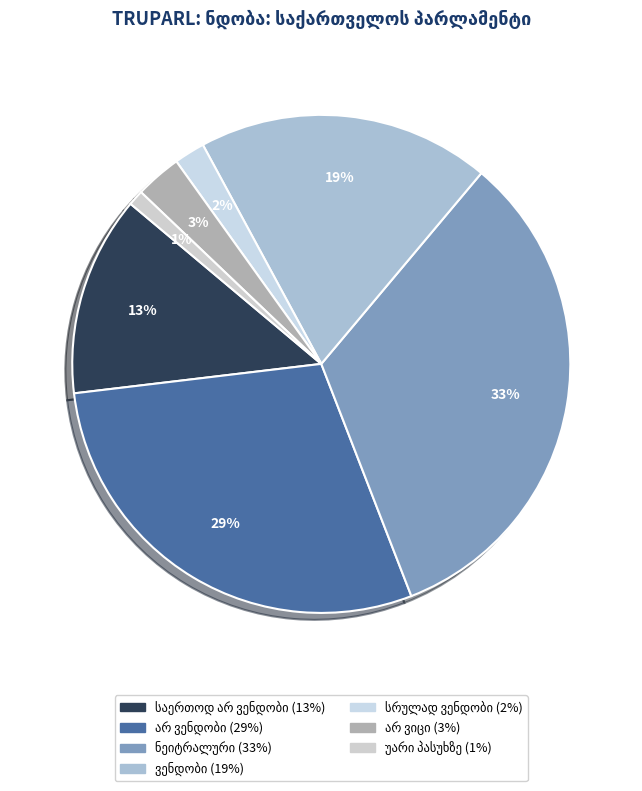

To the nearest percent, what is the combined percentage of ვენდობი and საერთოდ არ ვენდობი?

32%